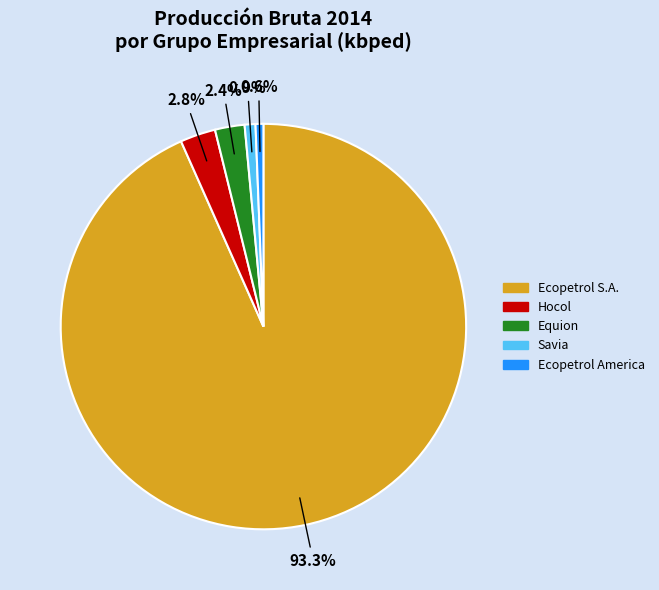

Between Equion and Ecopetrol S.A., which is larger?

Ecopetrol S.A.